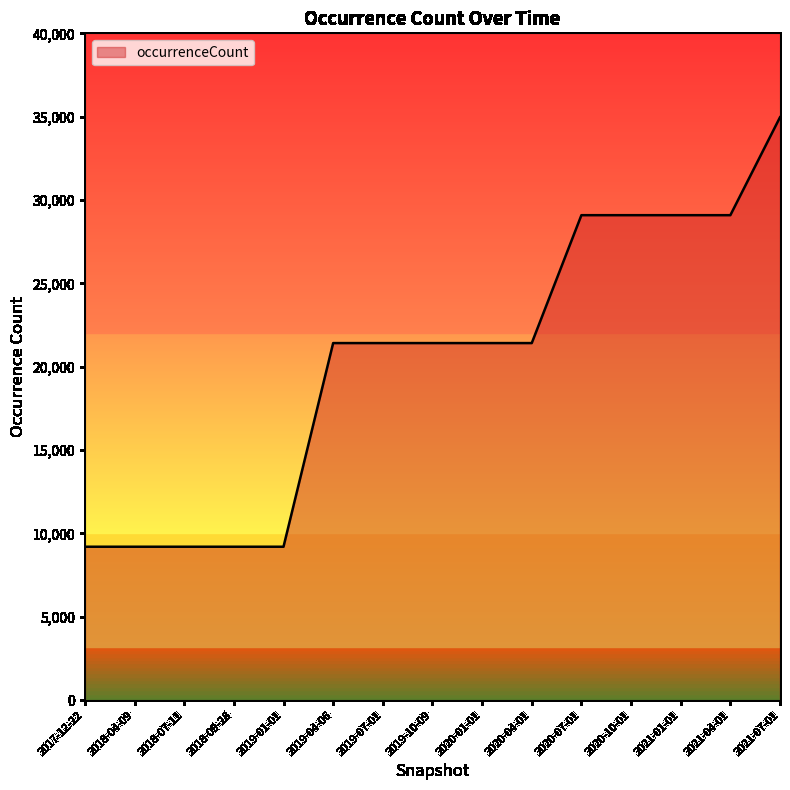

What is the maximum value shown in the chart?

34966